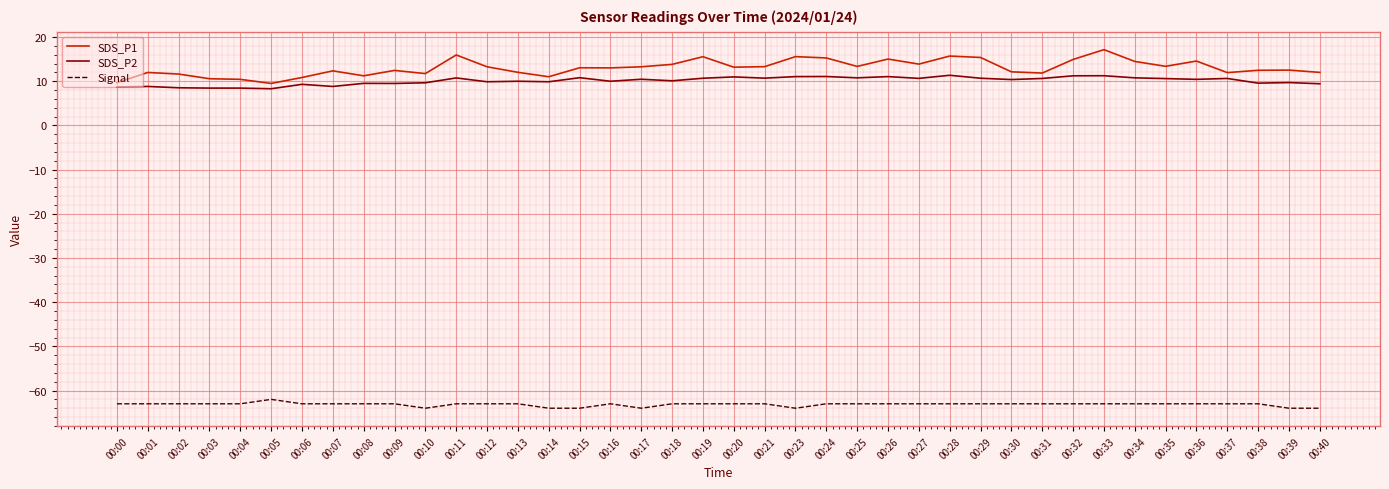

True or false: SDS_P1 and Signal cross at least once.

False